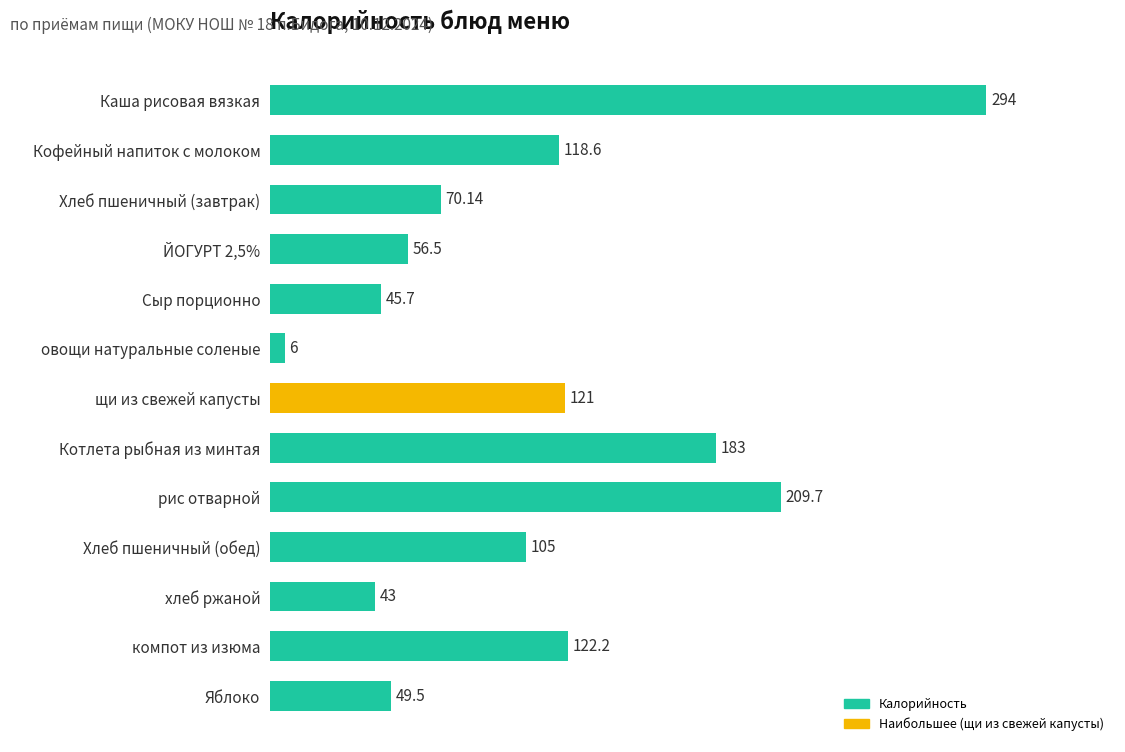

Rank the categories by value from highest to lowest.

Каша рисовая вязкая, рис отварной, Котлета рыбная из минтая, компот из изюма, щи из свежей капусты, Кофейный напиток с молоком, Хлеб пшеничный (обед), Хлеб пшеничный (завтрак), ЙОГУРТ 2,5%, Яблоко, Сыр порционно, хлеб ржаной, овощи натуральные соленые